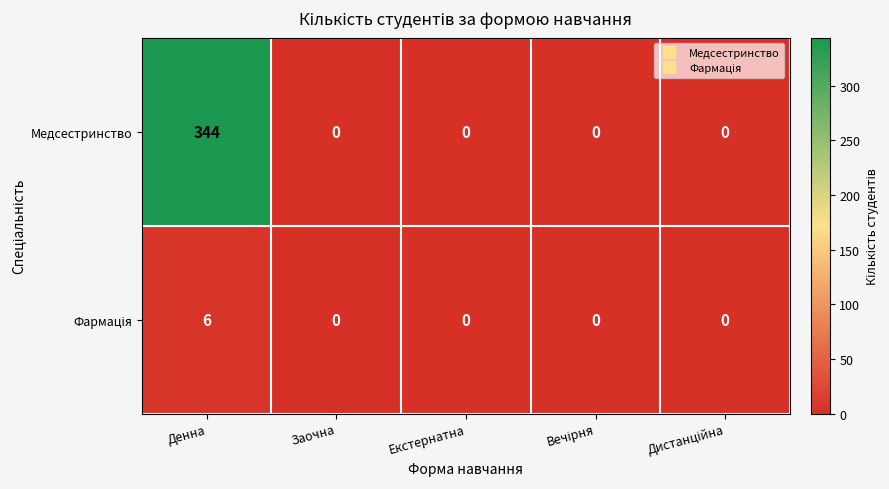

At how many categories does at least one series exceed 65?

1